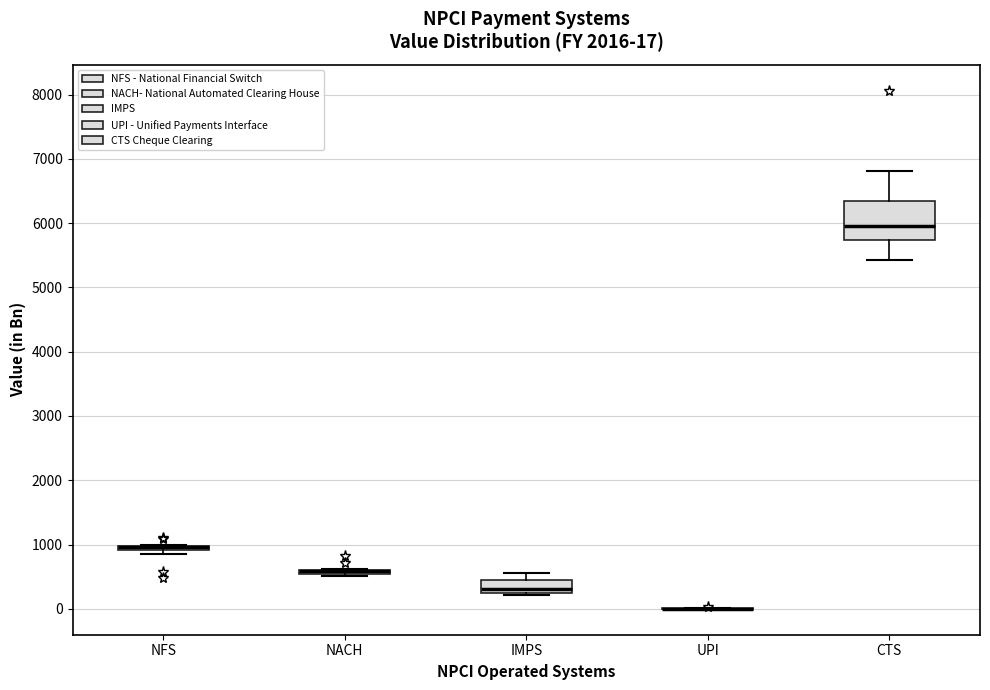

Comparing the boxes themselves (not the whiskers), which one is the tallest?

CTS